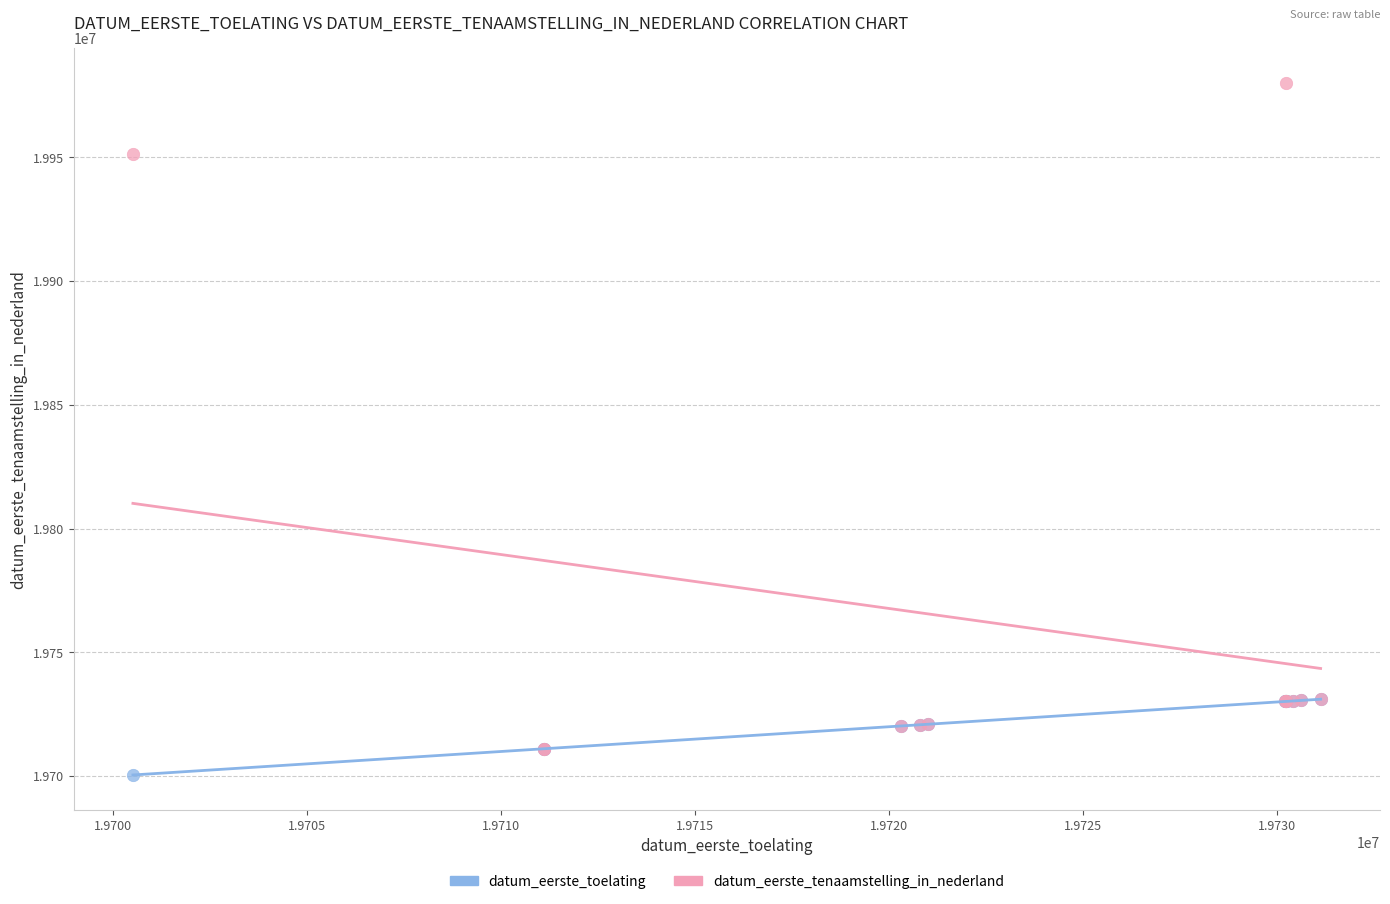

What are all the series names shown in the legend?

datum_eerste_toelating, datum_eerste_tenaamstelling_in_nederland